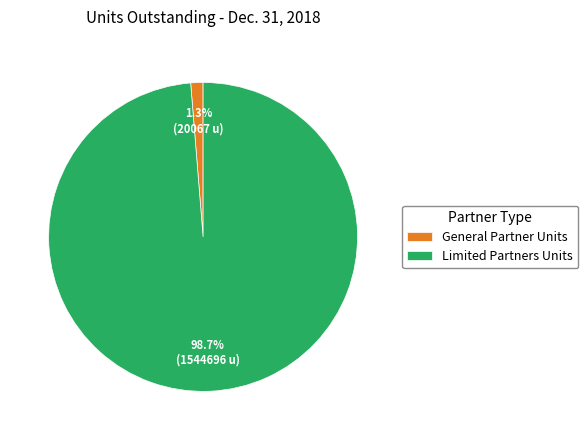

Does Limited Partners Units represent more than half of the total?

Yes